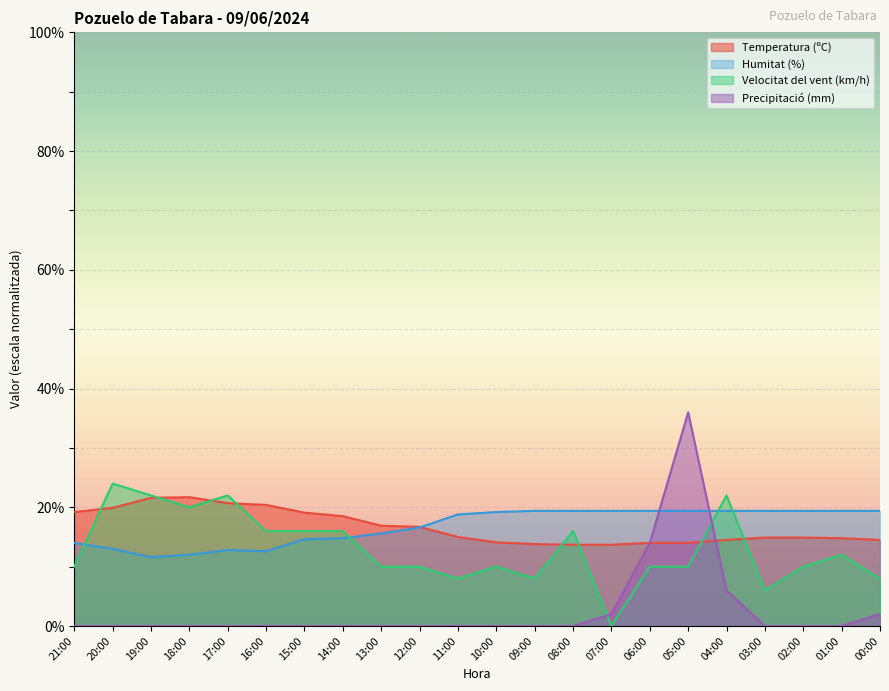

True or false: Velocitat del vent (km/h) and Temperatura (ºC) intersect in this chart.

True